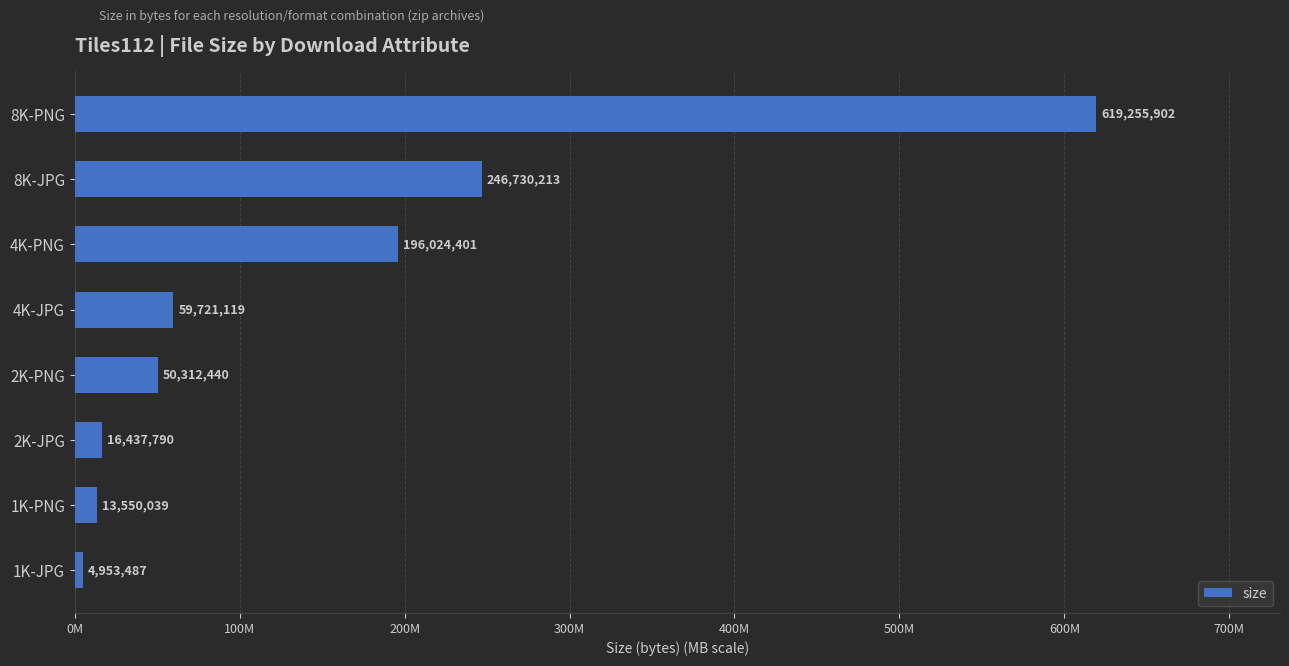

Which label corresponds to the smallest value in the chart?

1K-JPG